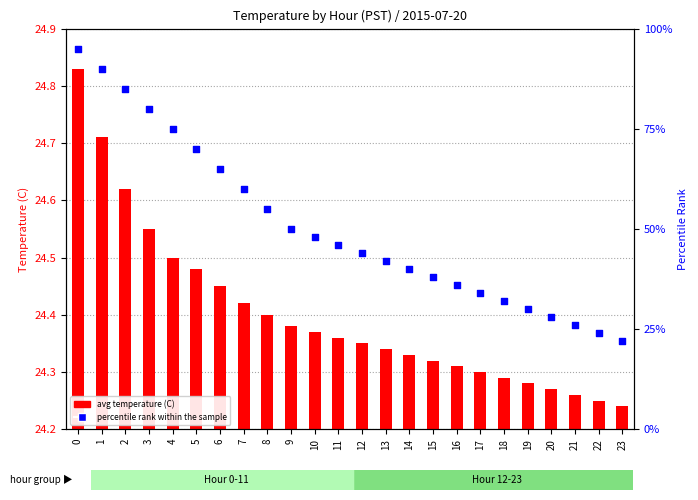

Which series contains the lowest Y value?

avg temperature (C)